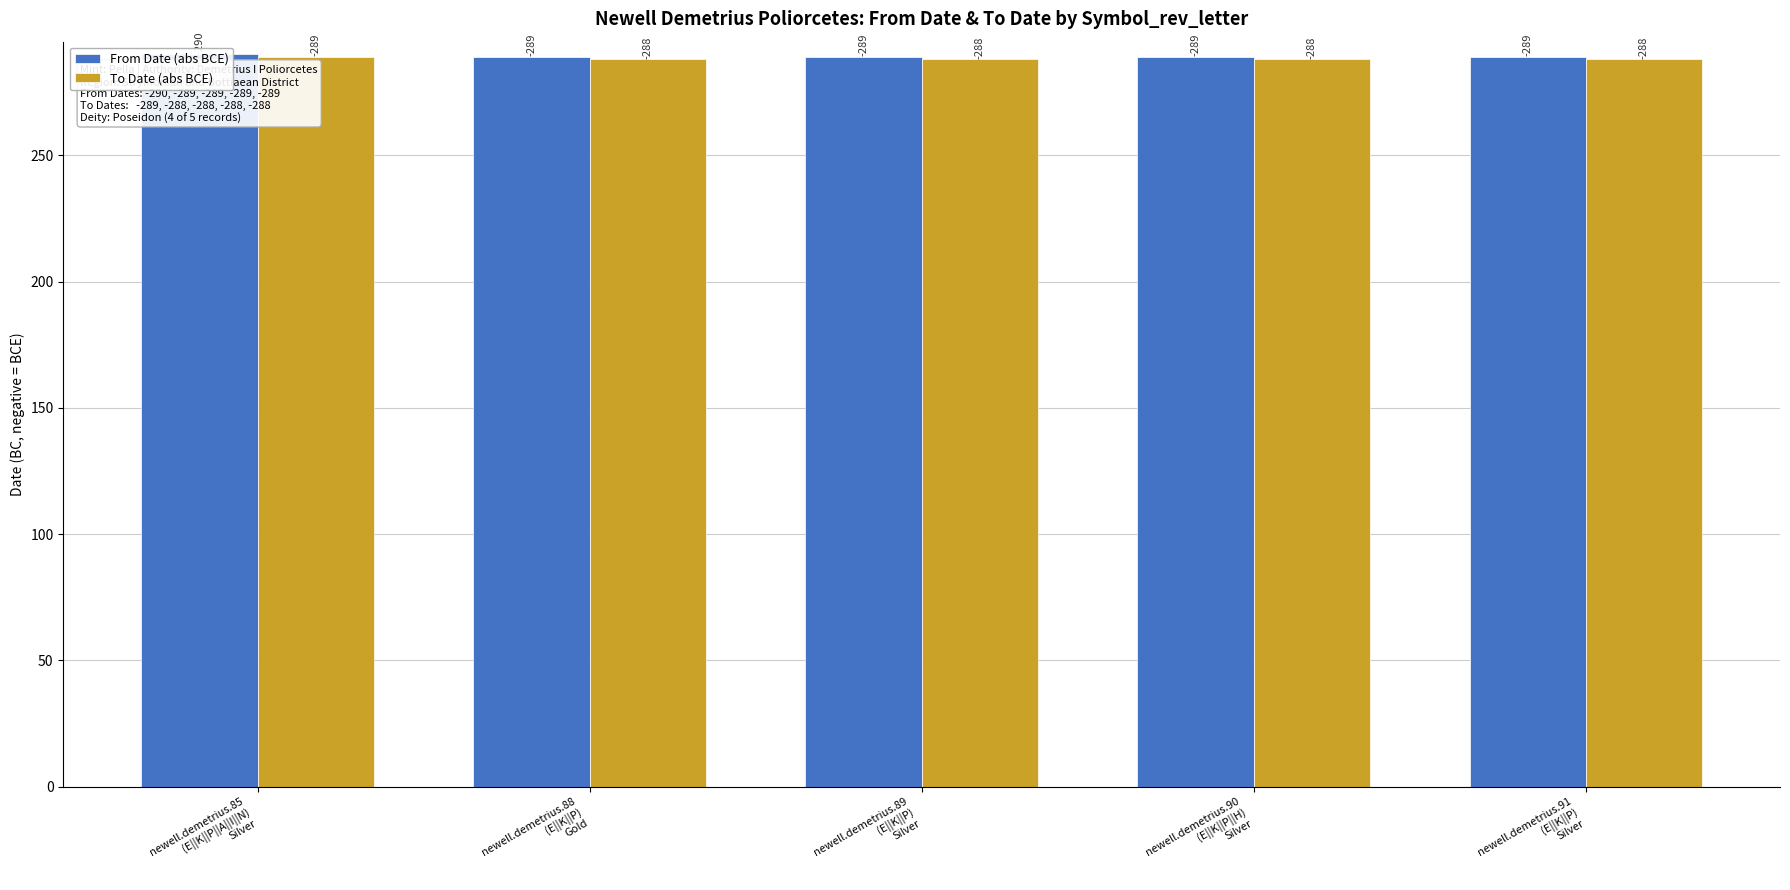

Is the value of To Date (abs BCE) at newell.demetrius.91
(Ε||Κ||Ρ)
Silver greater than the value of From Date (abs BCE) at newell.demetrius.85
(Ε||Κ||Ρ||Α||Ι||Ν)
Silver?

No